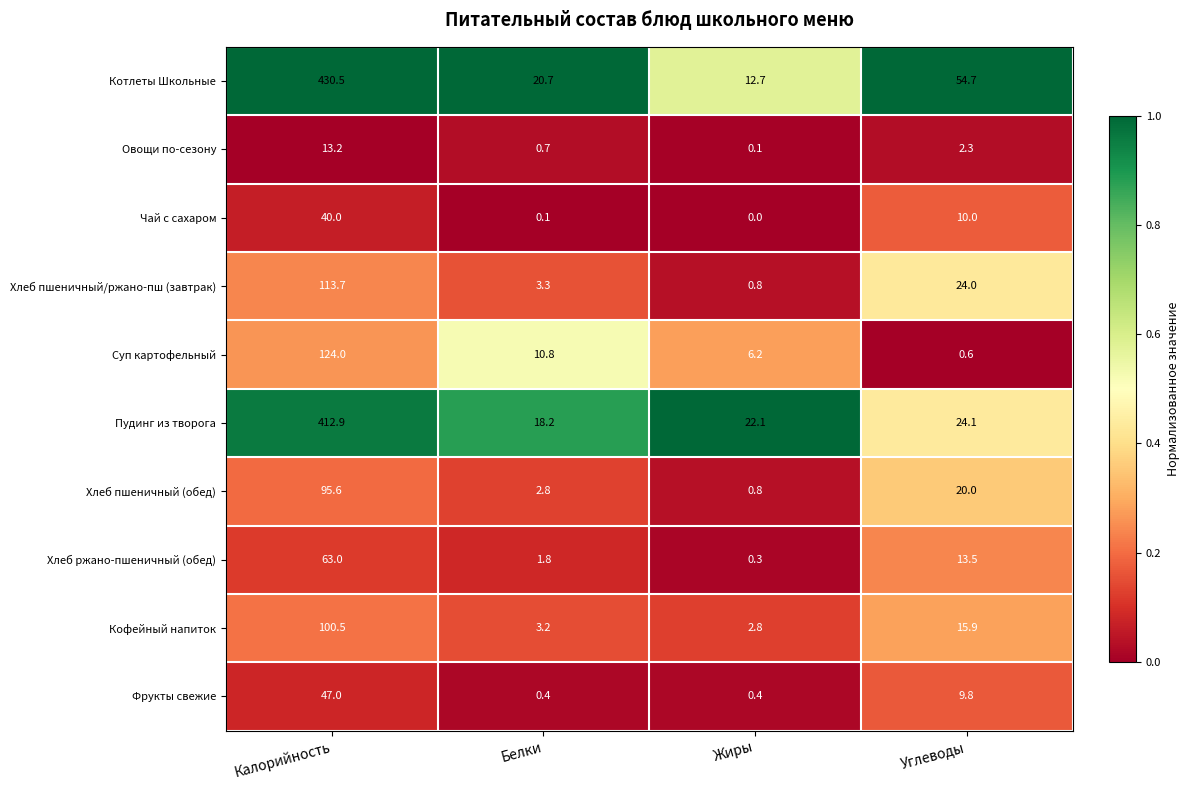

What is the difference between the Пудинг из творога values at Углеводы and Белки?

5.9